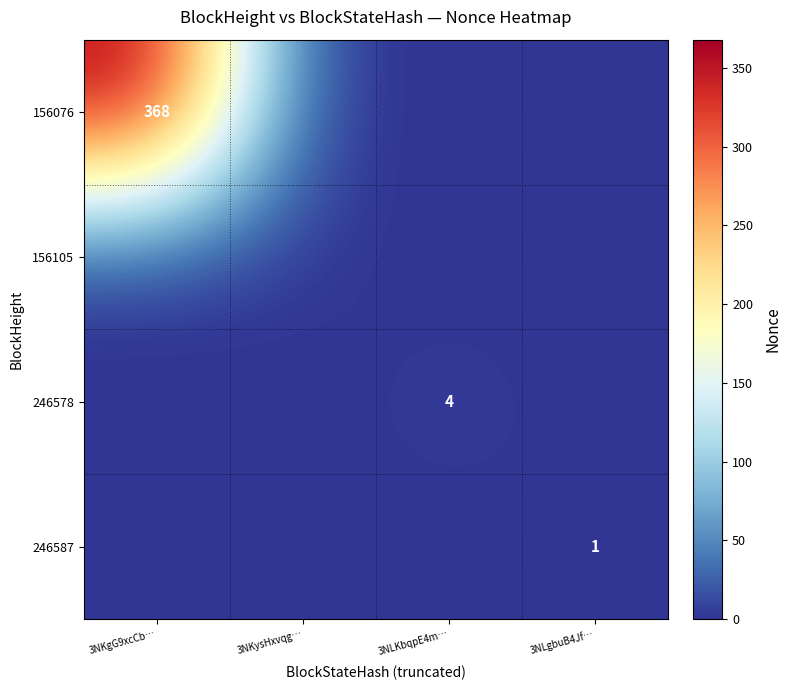

The value of 156076 at 3NKgG9xcCb… is 614. True or false?

False